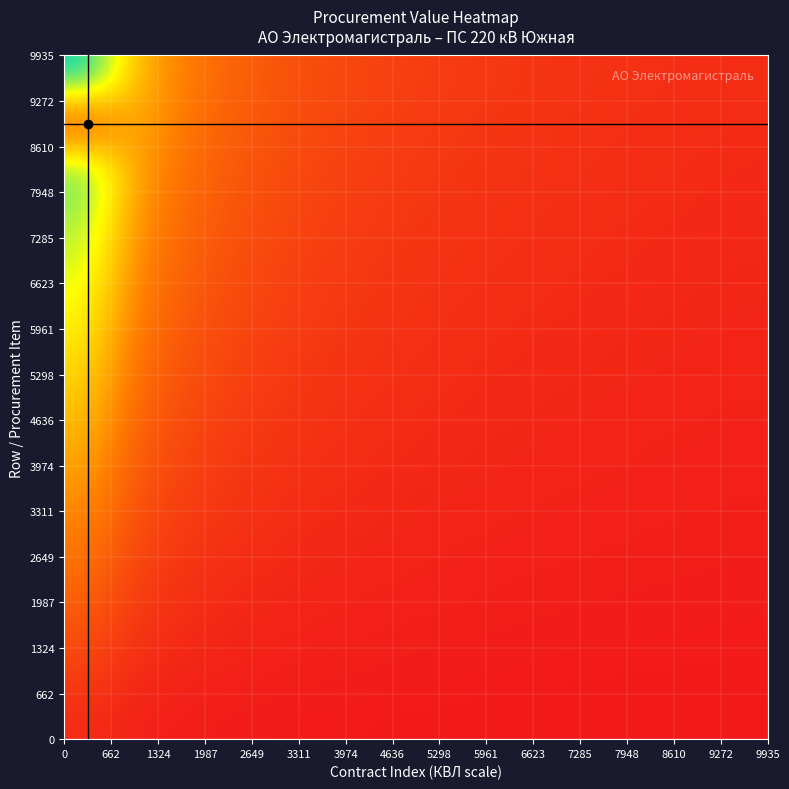

What is the maximum value shown in the chart?

74515.5